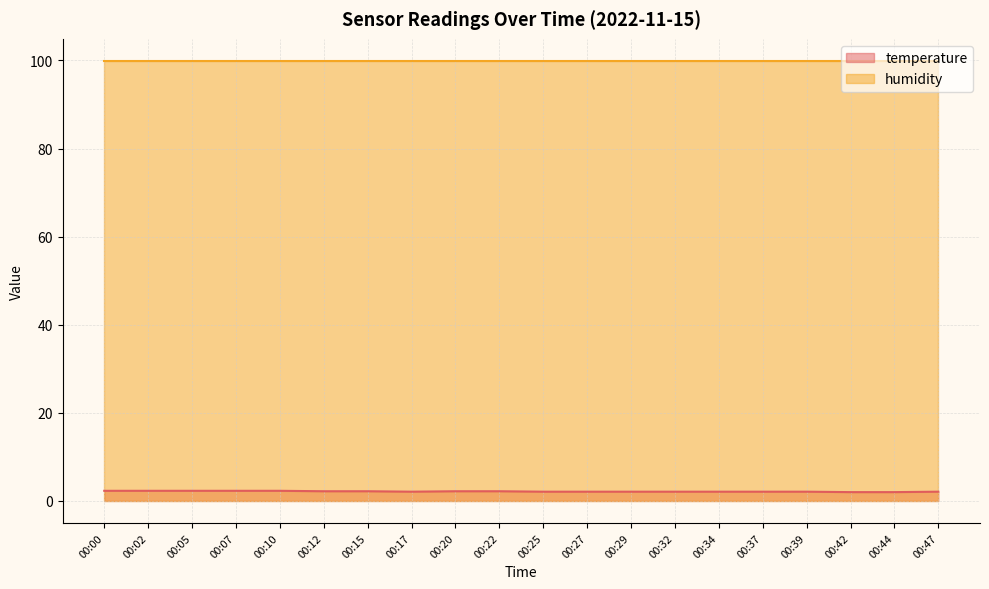

What is the change in value from 00:22 to 00:42?

-0.2